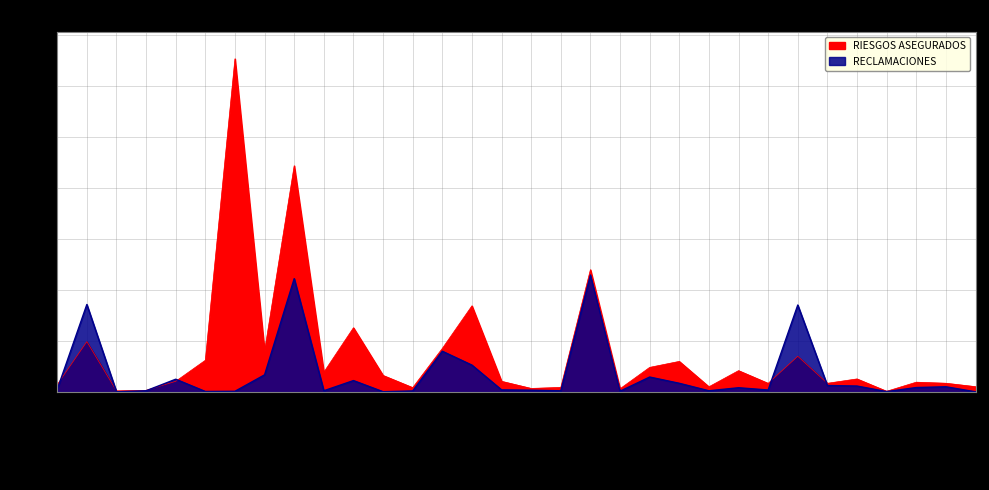

How many data points in RECLAMACIONES are less than 4206?

16